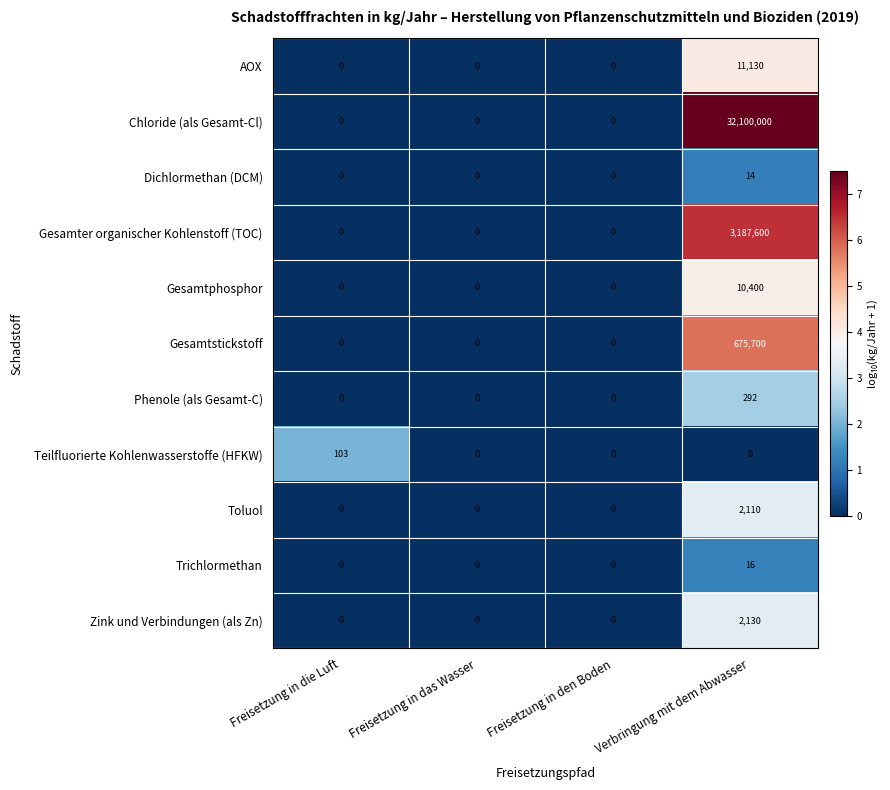

At how many categories does at least one series exceed 6?

2